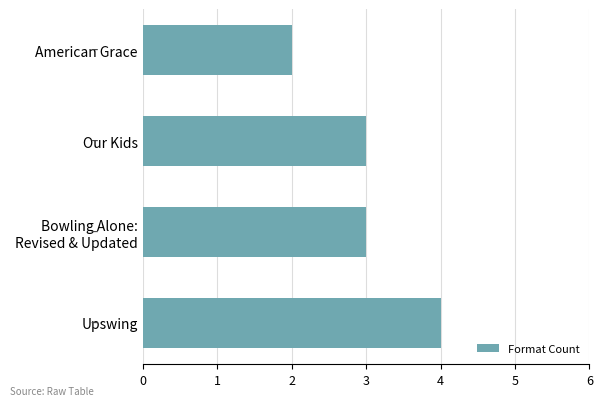

What is the maximum value shown in the chart?

4